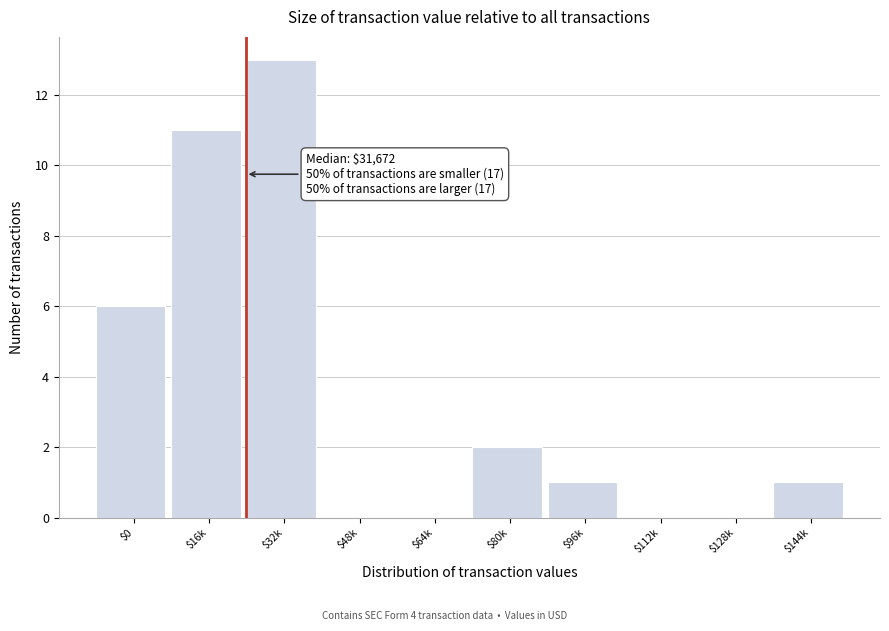

What is the sum of all values?

34